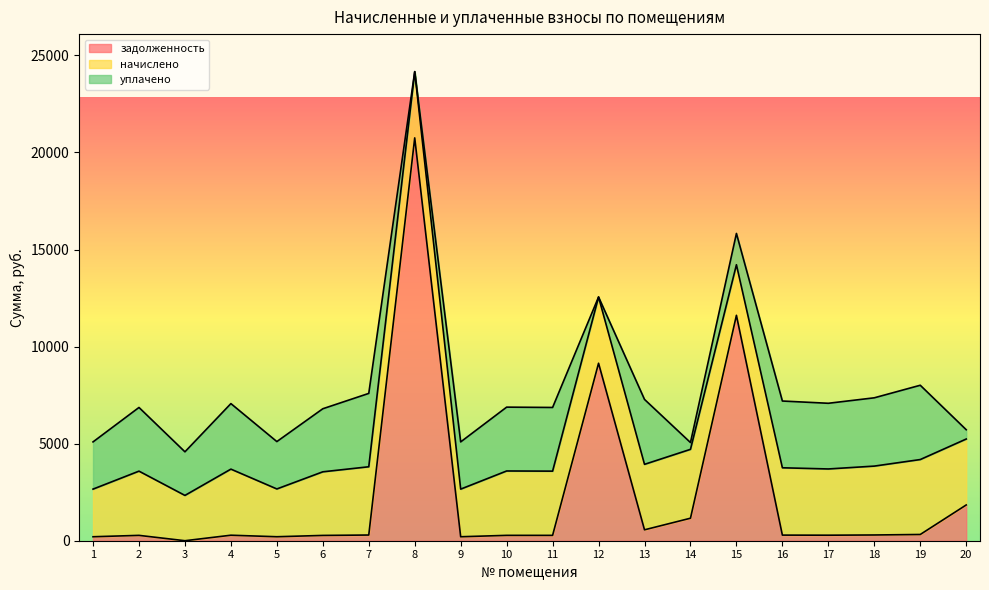

The уплачено series shows 350.0 at 14. True or false?

True